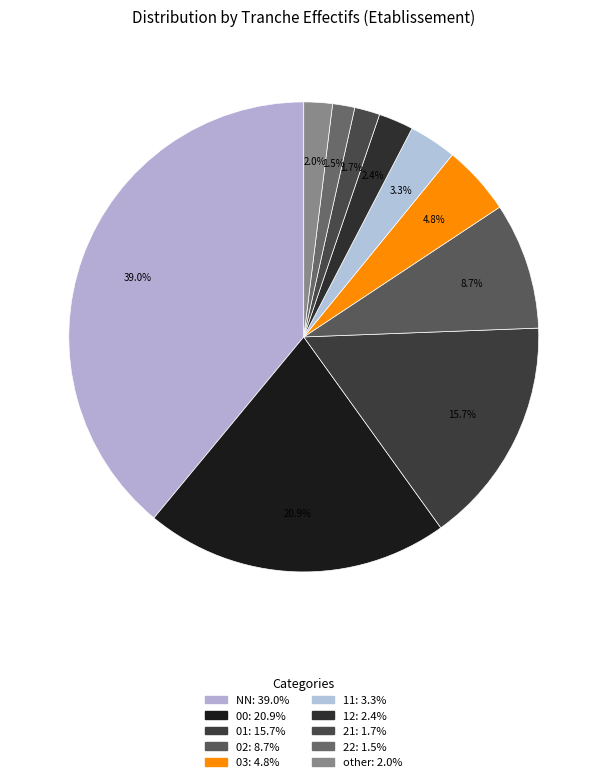

Does 22 account for over 50% of the chart?

No